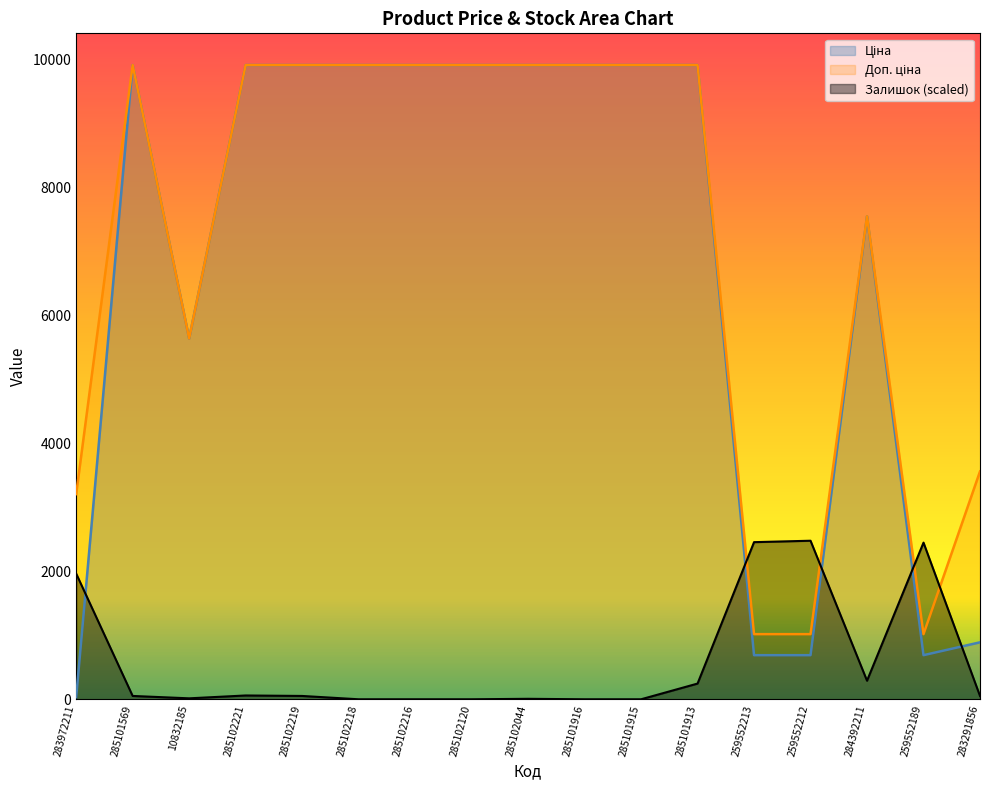

True or false: Доп. ціна and Ціна intersect in this chart.

False